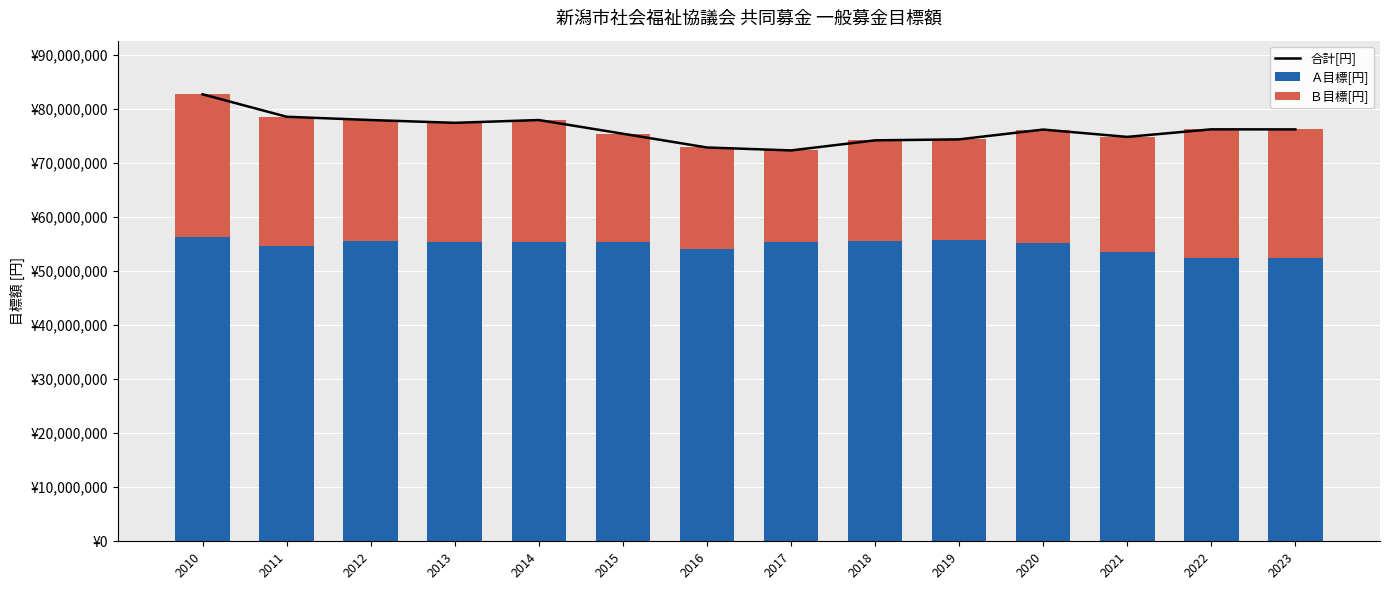

True or false: 合計[円] has a value of 75409000 at 2015.

True